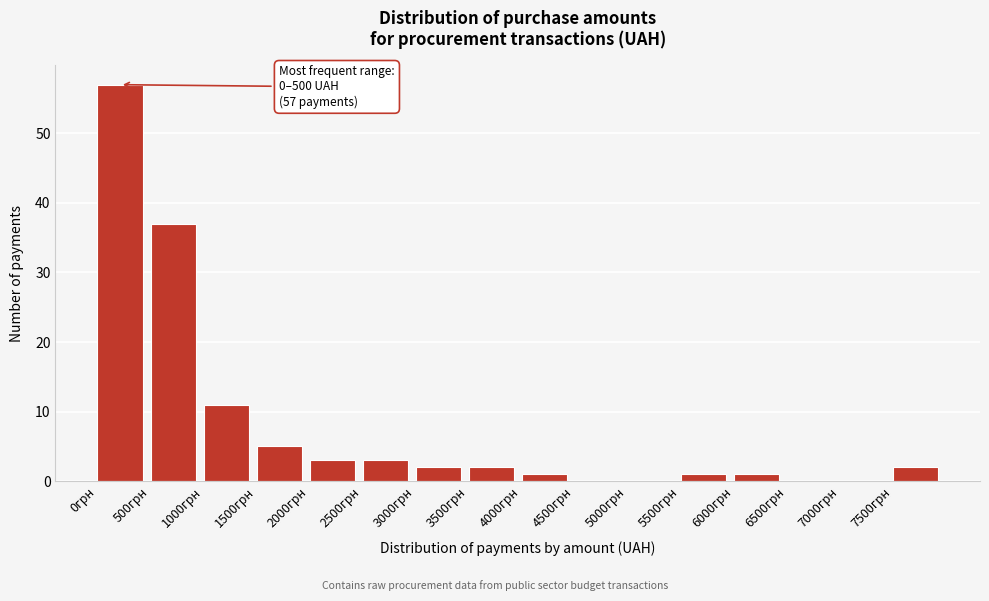

Over which range of the x-axis is the bar tallest?

0 to 500